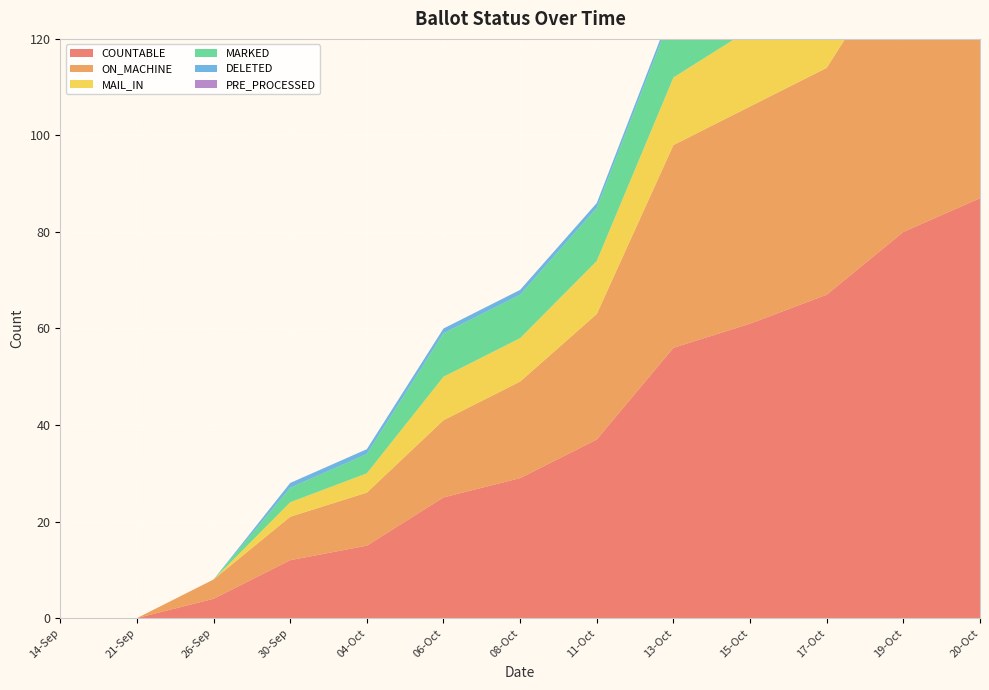

Reading left to right, what are all the values shown in this chart?

COUNTABLE: 0	0	4	12	15	25	29	37	56	61	67	80	87
ON_MACHINE: 0	0	4	9	11	16	20	26	42	45	47	59	63
MAIL_IN: 0	0	0	3	4	9	9	11	14	16	20	21	24
MARKED: 0	0	0	3	4	9	9	11	14	16	20	21	24
DELETED: 0	0	0	1	1	1	1	1	1	1	1	1	1
PRE_PROCESSED: 0	0	0	0	0	0	0	0	0	0	0	0	0